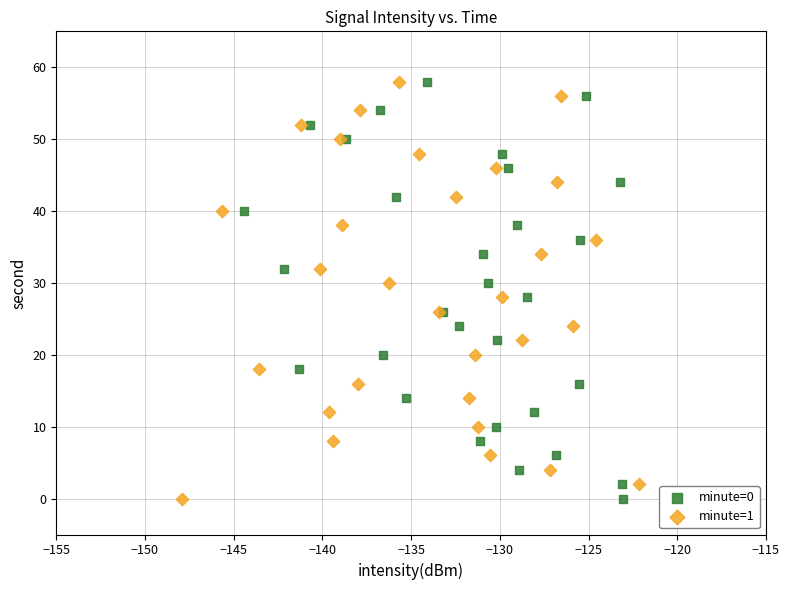

What are all the series names shown in the legend?

minute=0, minute=1